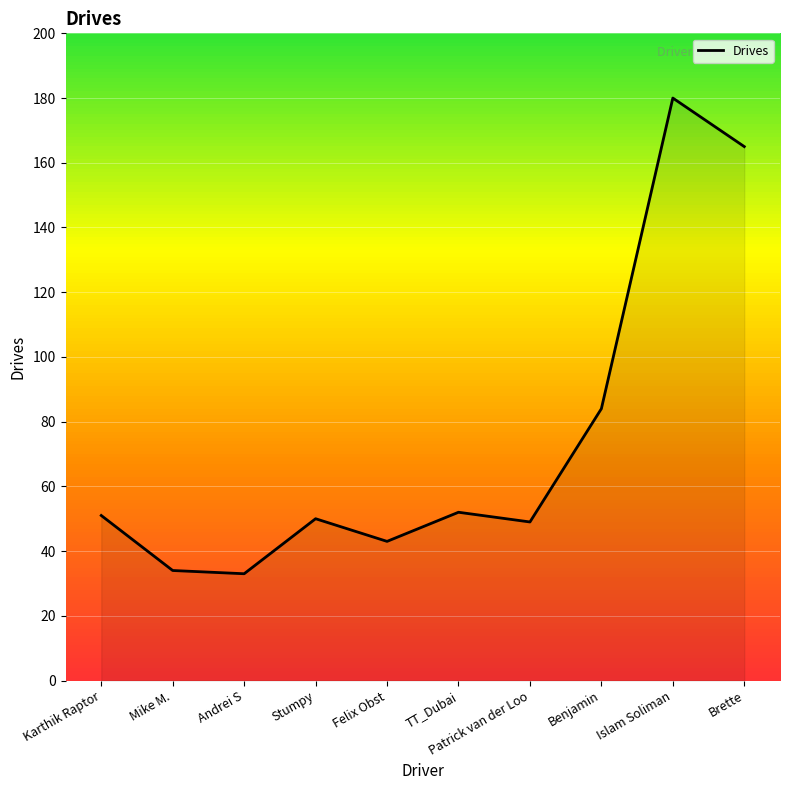

At which label is the value closest to 106?

Benjamin